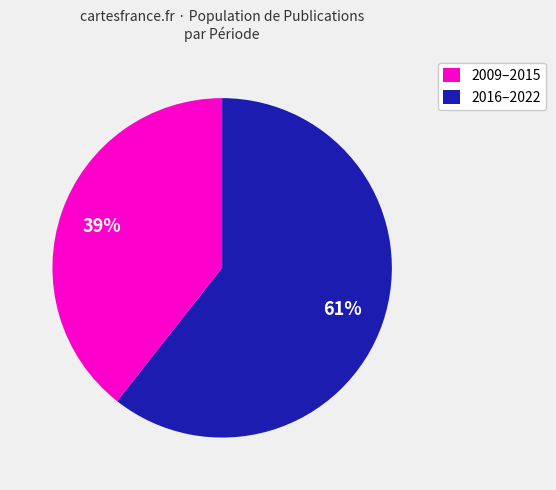

Which slice represents more than half of the pie?

2016–2022